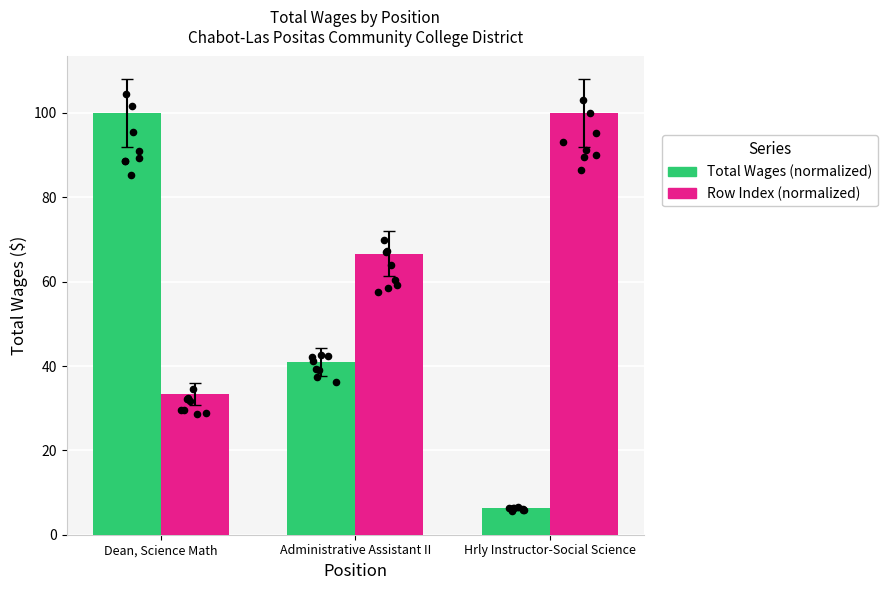

Which series contains the lowest Y value?

Total Wages (normalized)